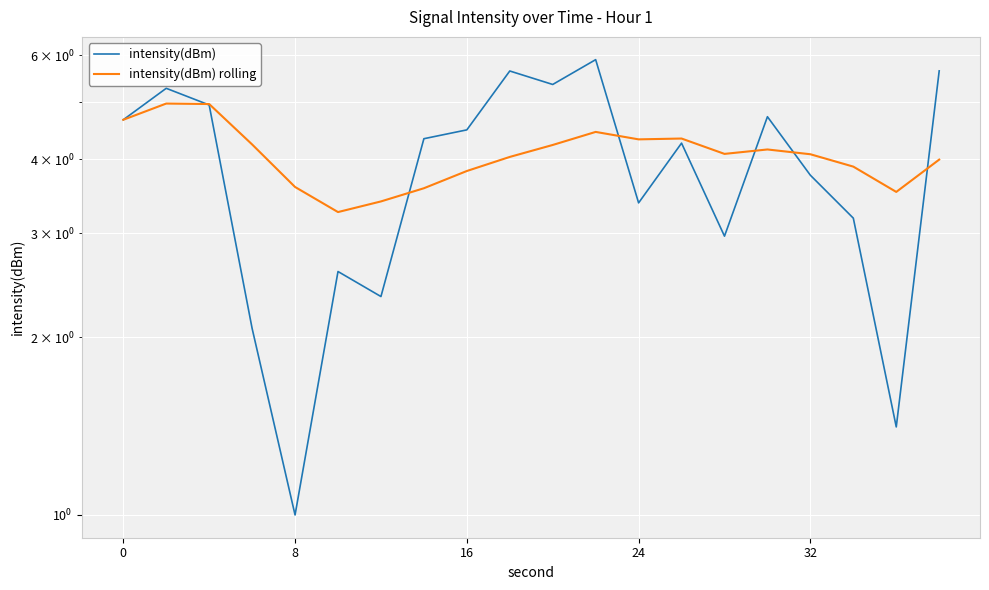

What is the difference between the second highest and minimum values in the intensity(dBm) series?

4.6